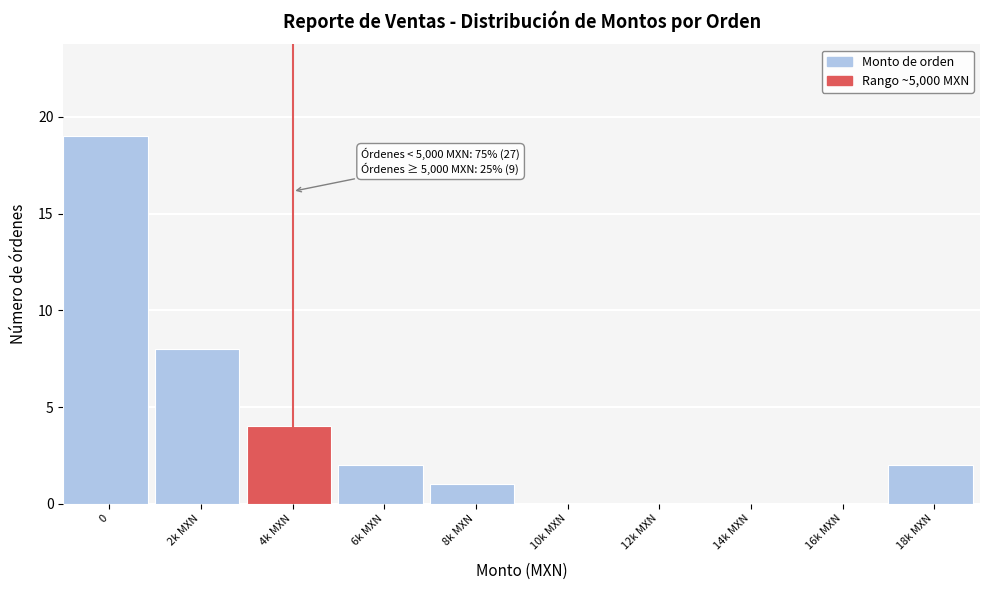

Reading left to right, extract all data points from this chart.

0=19	2k MXN=8	4k MXN=4	6k MXN=2	8k MXN=1	10k MXN=0	12k MXN=0	14k MXN=0	16k MXN=0	18k MXN=2